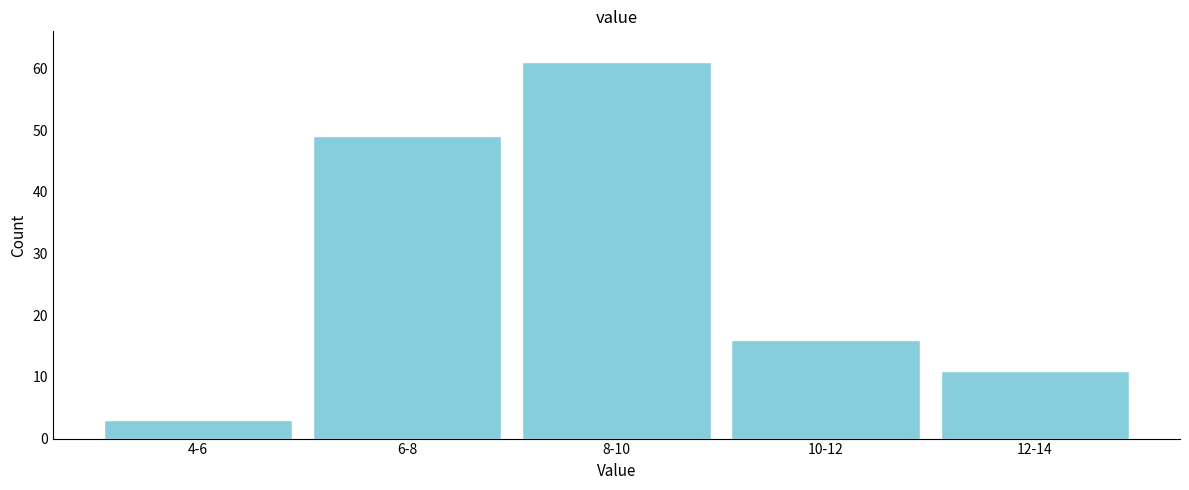

Reading right to left, what are all the values shown in this chart?

12-14=11	10-12=16	8-10=61	6-8=49	4-6=3